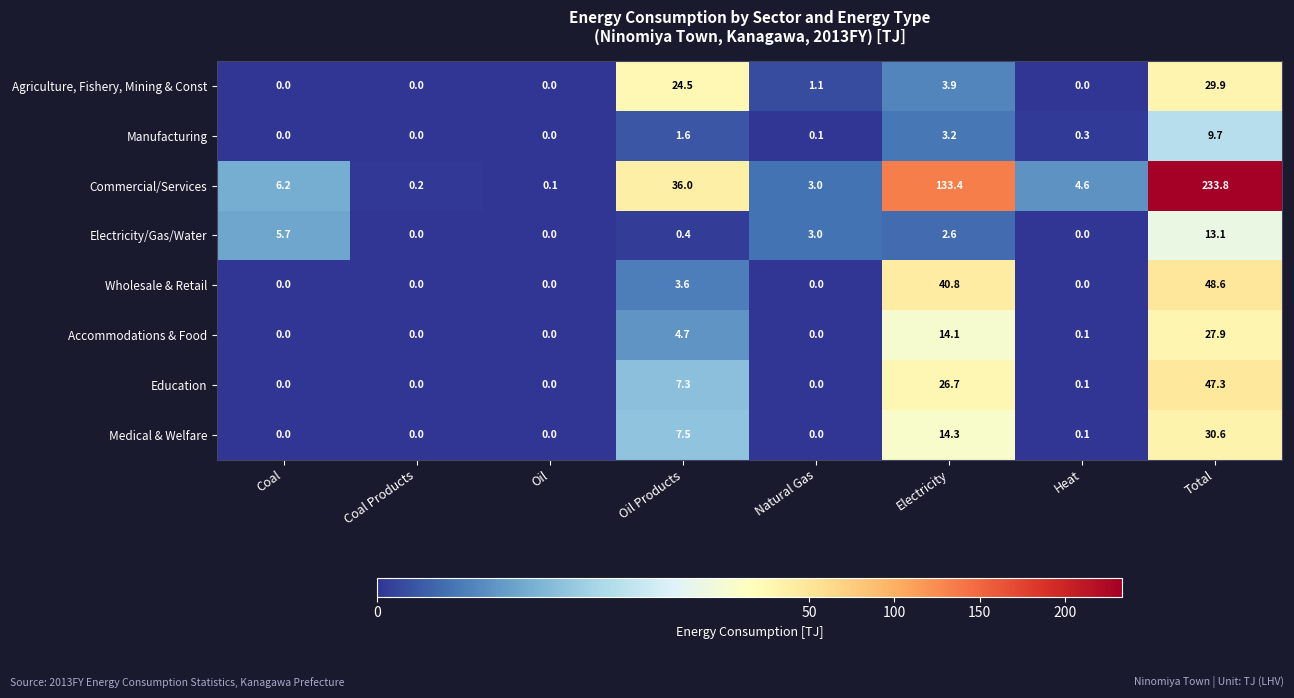

The value of Commercial/Services at Natural Gas is 2.1. True or false?

False